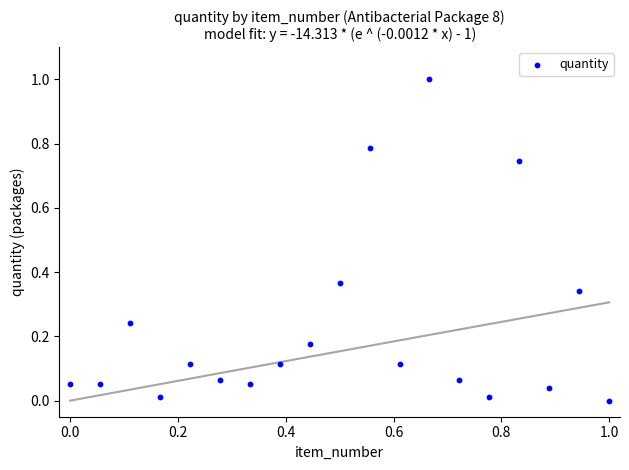

What is the range of X values (max minus min)?

1.0